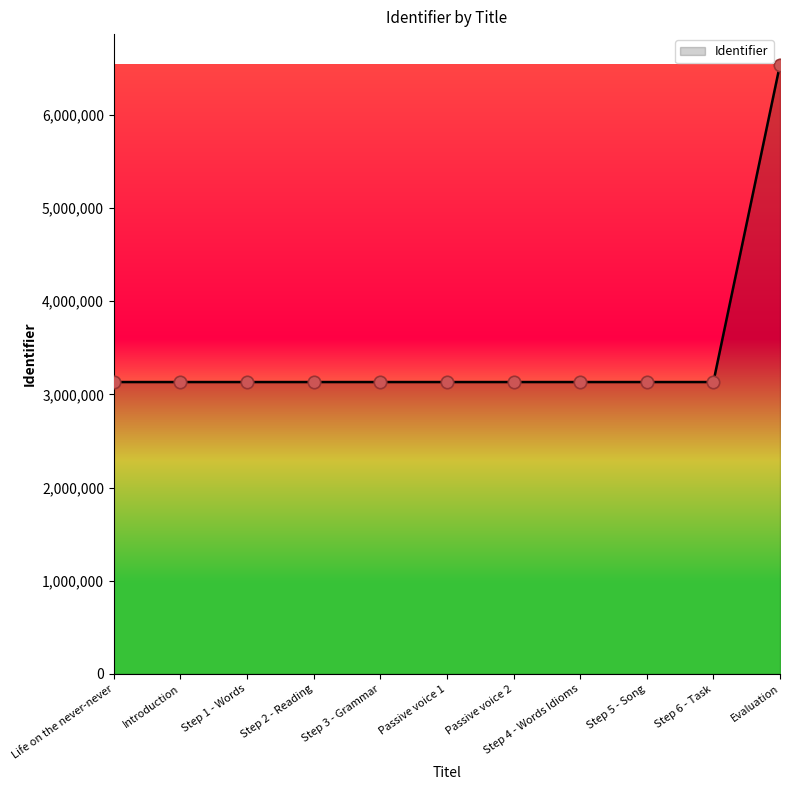

Approximately how many times larger is the value at Step 5 - Song compared to Step 1 - Words?

1.0